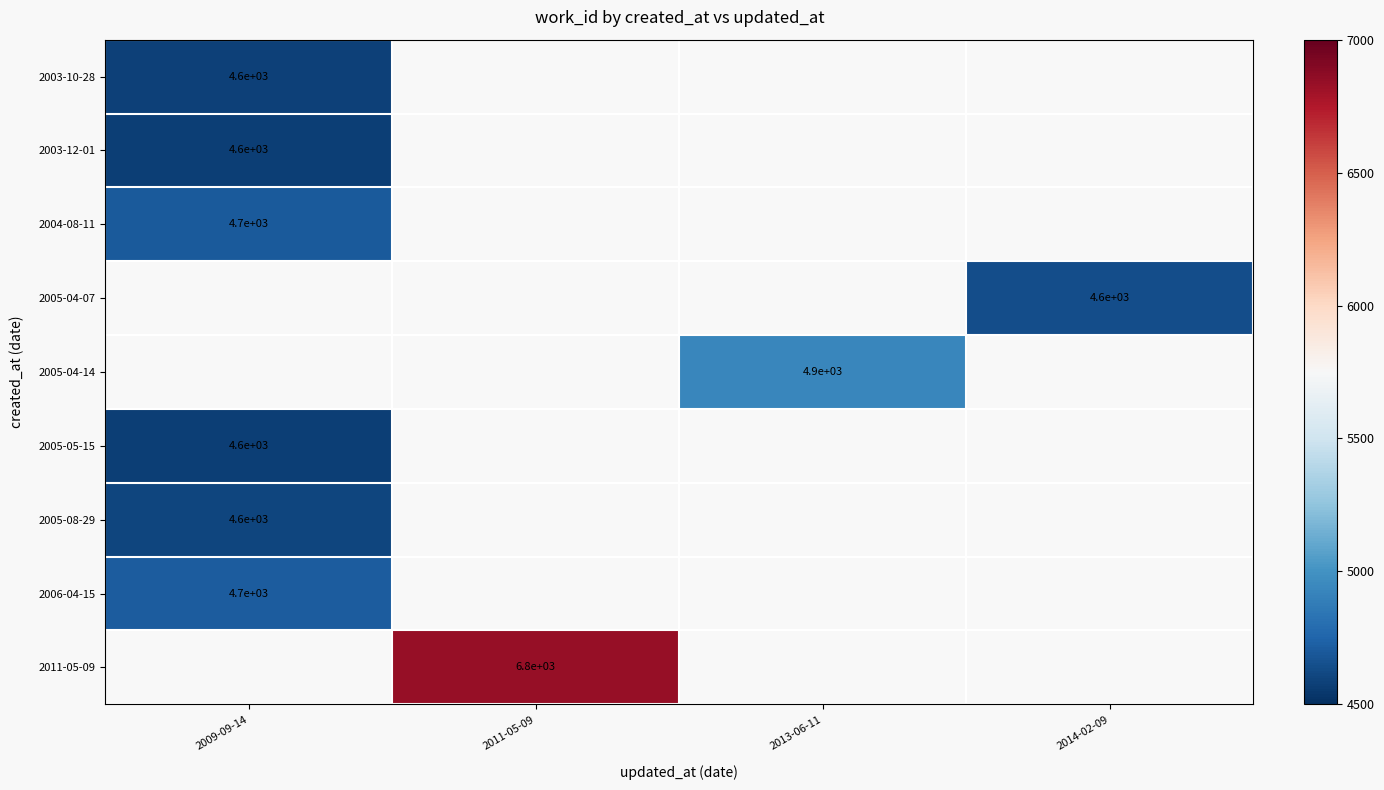

The value of 2005-08-29 at 2009-09-14 is 2713.7. True or false?

False